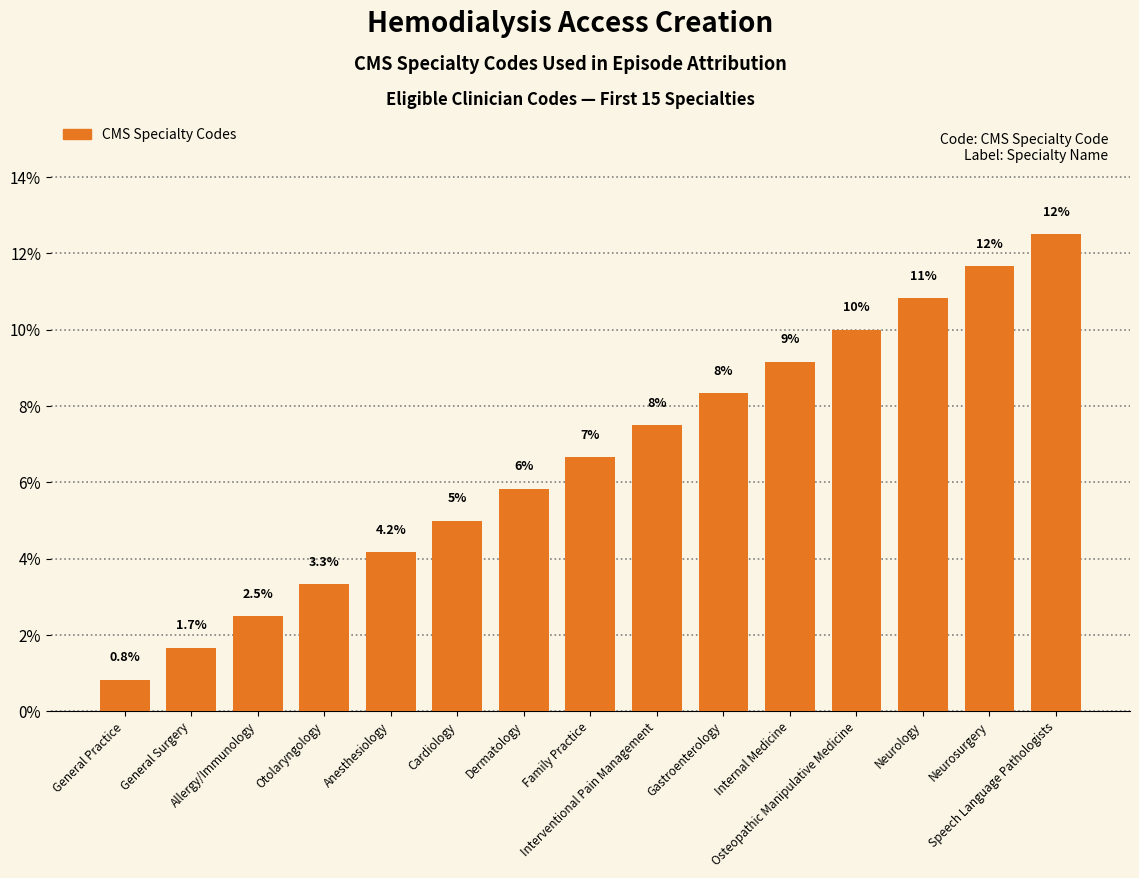

Which category has the lowest value across all series?

General Practice